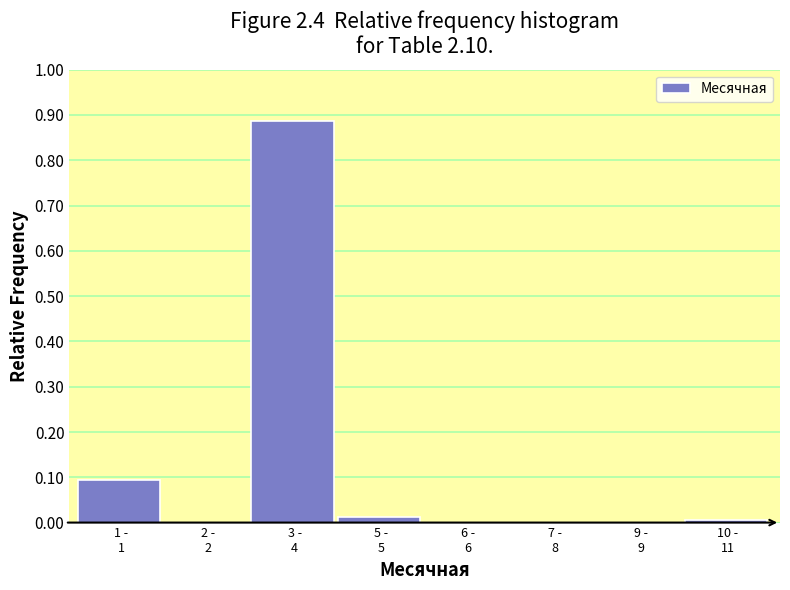

What is the sum of all values?

1.0